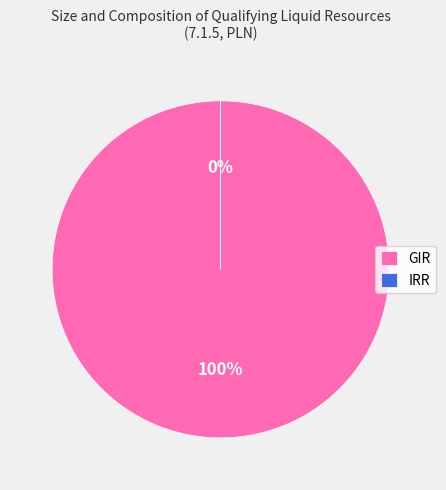

Is GIR the majority of the pie?

Yes